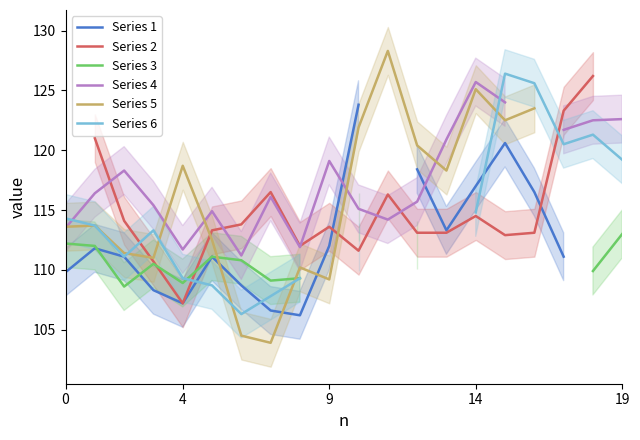

What is the label of the 11th point from the left?

10